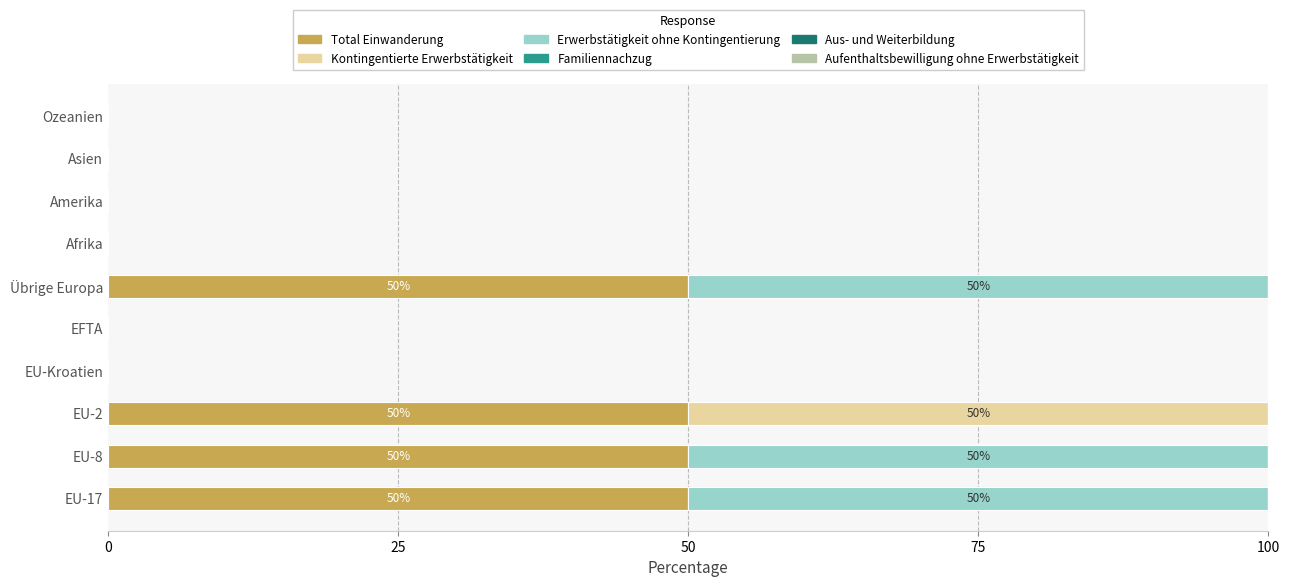

What is the total value across all series at EU-2?

100